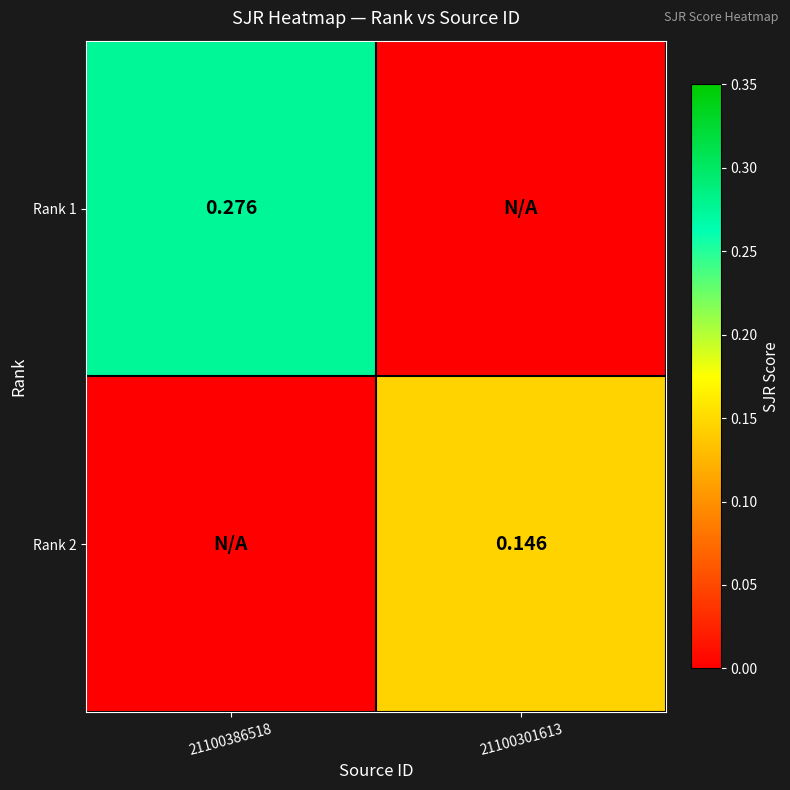

What is the sum of all Rank 2 values?

0.1